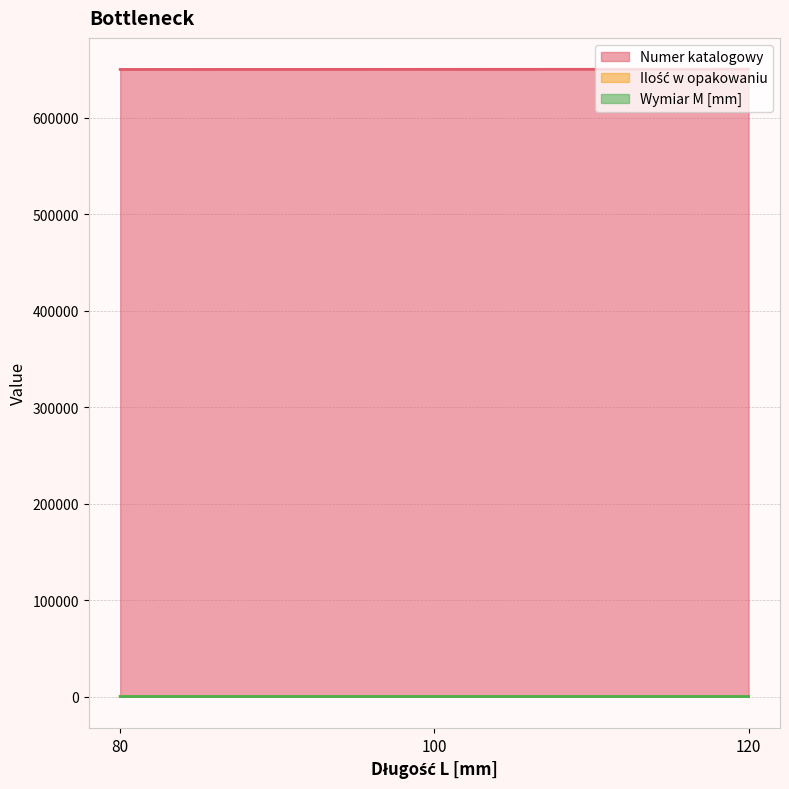

What is the value of the Numer katalogowy point at the 3rd from the left?

650329